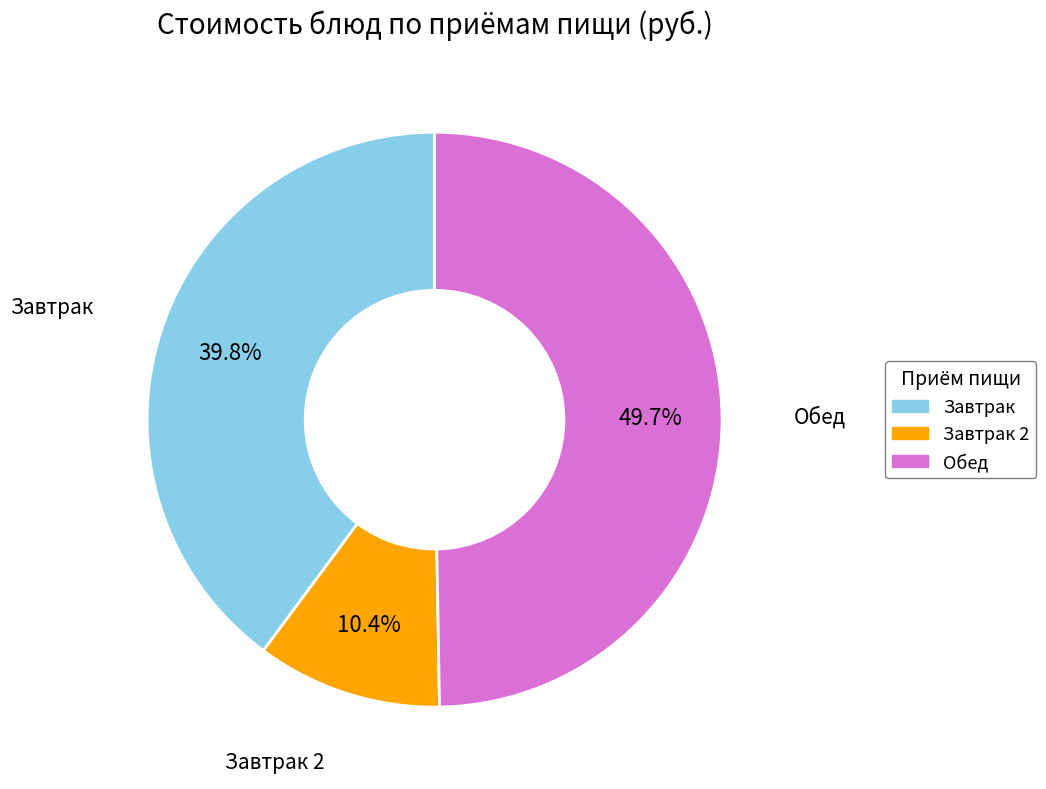

How many slices are in this pie chart?

3